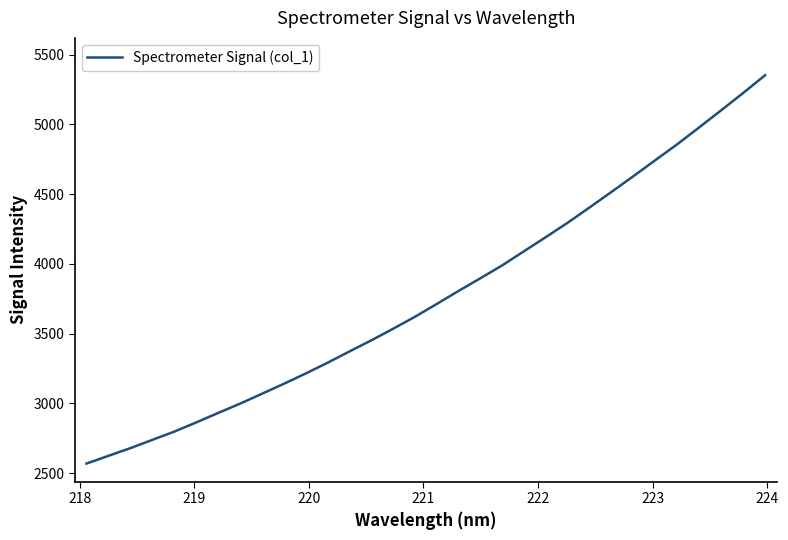

Reading left to right, what are all the values shown in this chart?

2568.7	2624.2	2679.2	2738.5	2797.5	2863.2	2931.0	2997.9	3068.7	3140.3	3214.0	3291.3	3372.4	3452.1	3535.6	3621.6	3713.9	3807.7	3898.8	3991.6	4093.5	4194.9	4298.4	4407.9	4519.2	4631.8	4746.3	4860.1	4981.0	5102.6	5226.1	5353.1